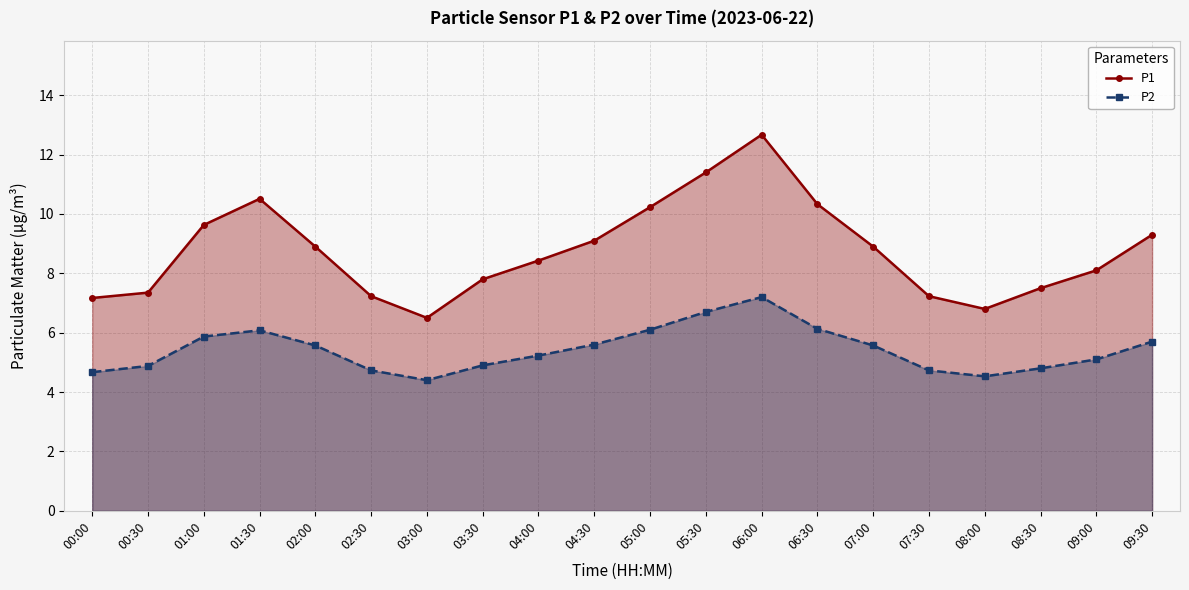

The value of P1 at 02:00 is 14.1. True or false?

False